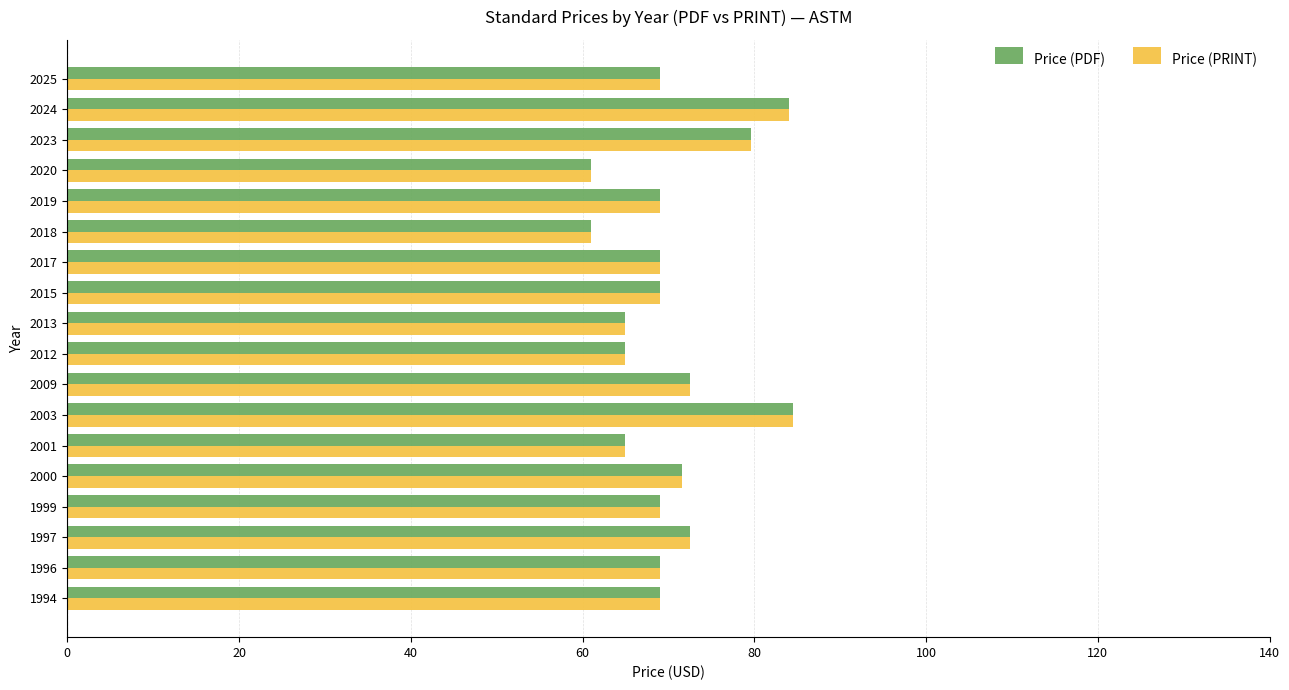

What is the minimum value shown in the chart?

61.0